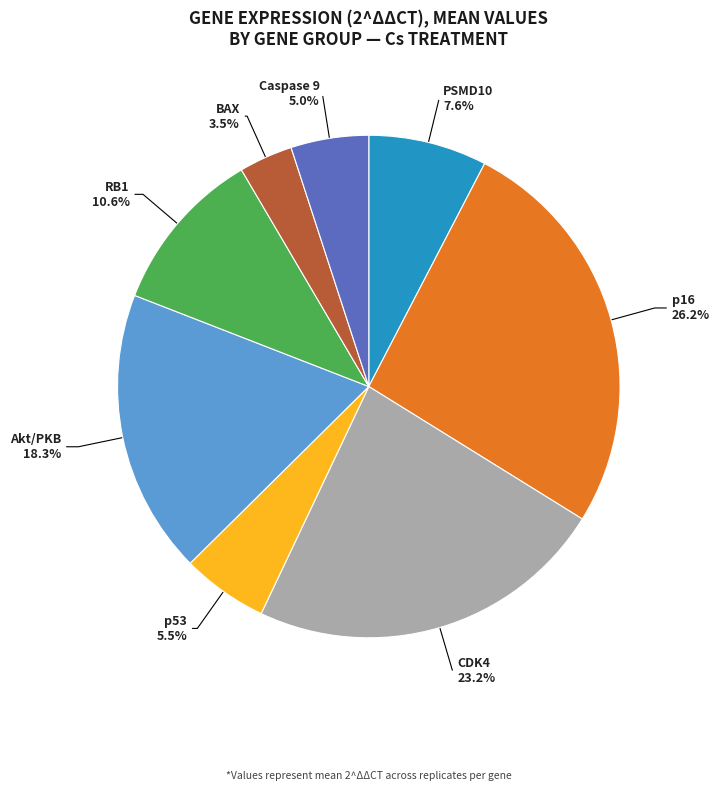

Is there a majority slice in this chart?

No